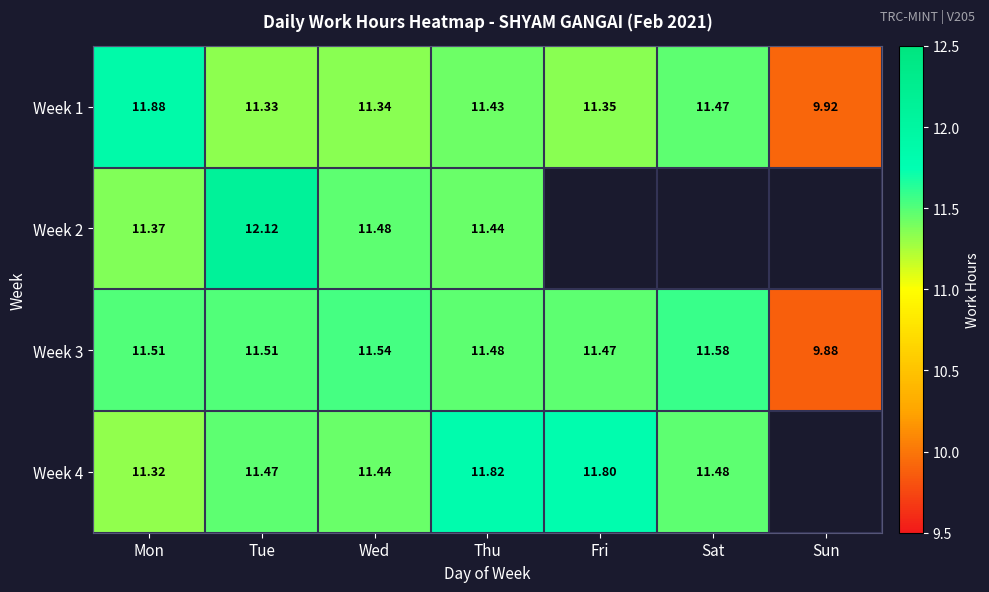

Between Sun and Wed, which is larger?

Wed